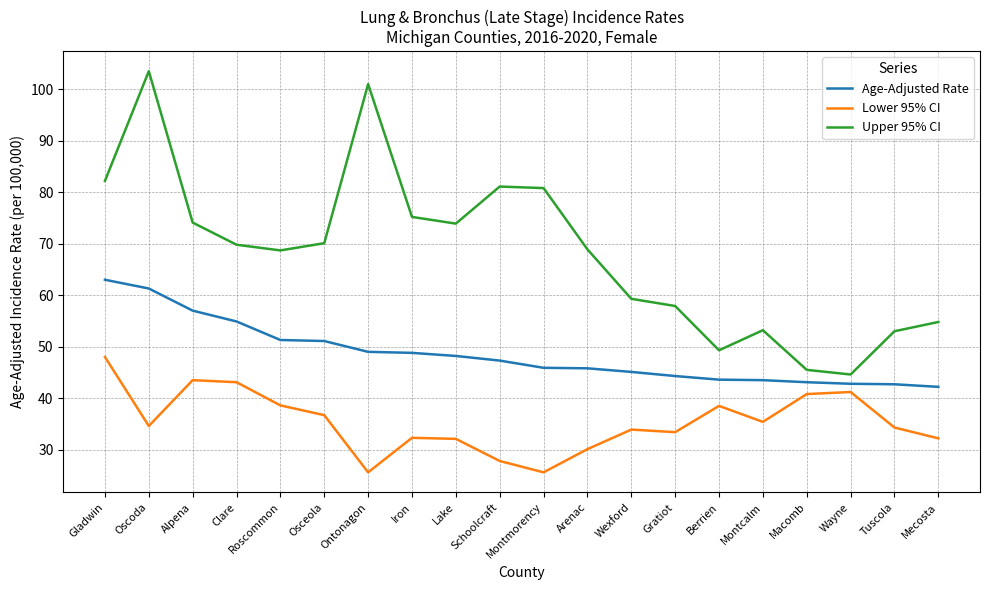

What is the difference between the maximum and minimum values in the Age-Adjusted Rate series?

20.8